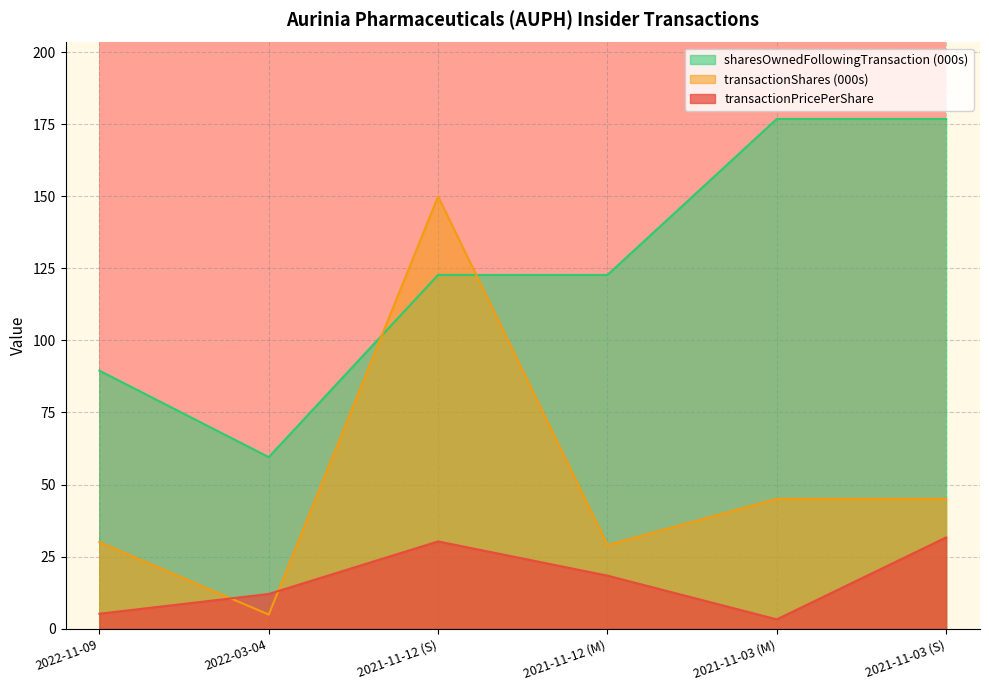

Is it true that sharesOwnedFollowingTransaction equals 277.8 at 2021-11-03 (M)?

False